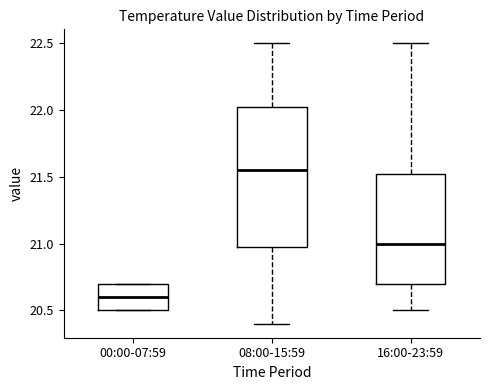

Reading left to right, read every box against the y-axis: the position of its median line, the range the box covers, and the ends of its whiskers. The values are not printed on the chart, so give them approximately, as read against the axis.

00:00-07:59: median 20.60, box 20.50 to 20.70, whiskers 20.50 to 20.70
08:00-15:59: median 21.55, box 21.00 to 22.05, whiskers 20.40 to 22.50
16:00-23:59: median 21.00, box 20.70 to 21.55, whiskers 20.50 to 22.50